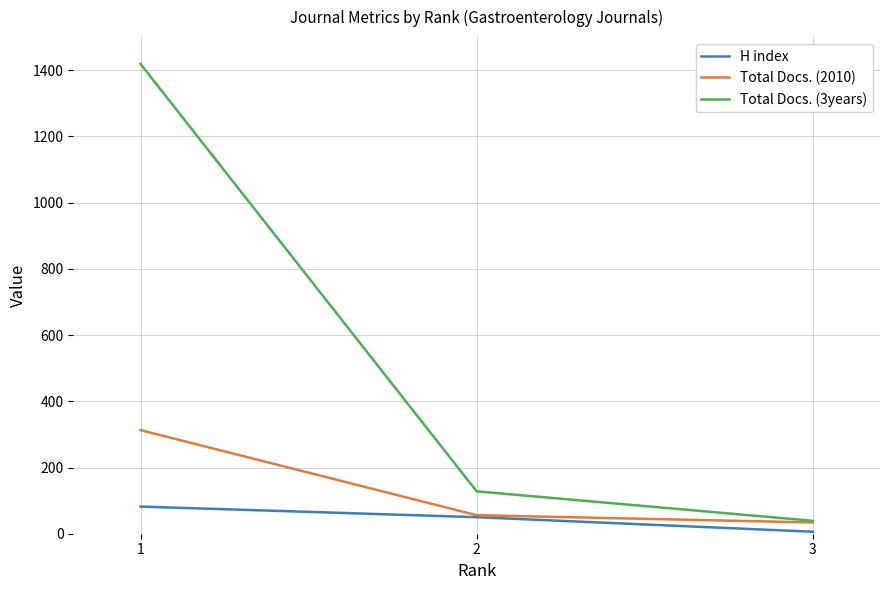

What is the total value across all series at 2?

234